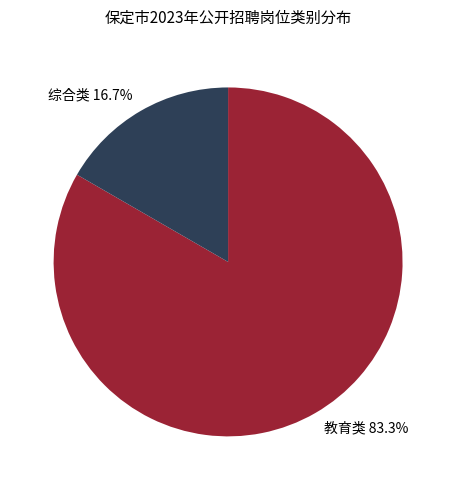

Which has a higher value, 教育类 or 综合类?

教育类